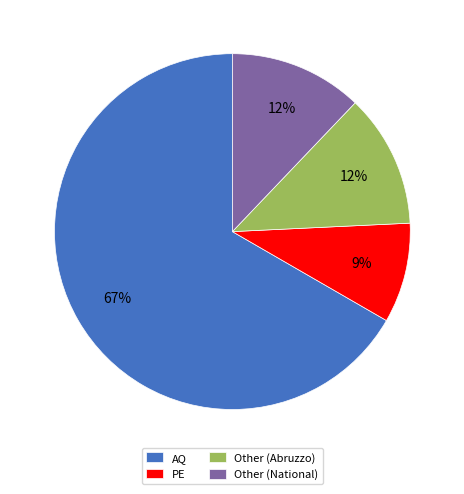

Which slice is the smallest?

PE